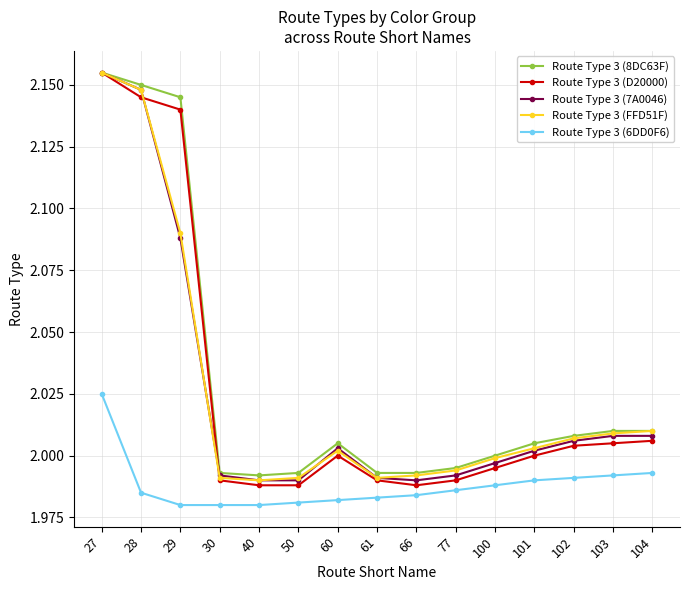

Which series has the widest spread of values?

Route Type 3 (D20000)